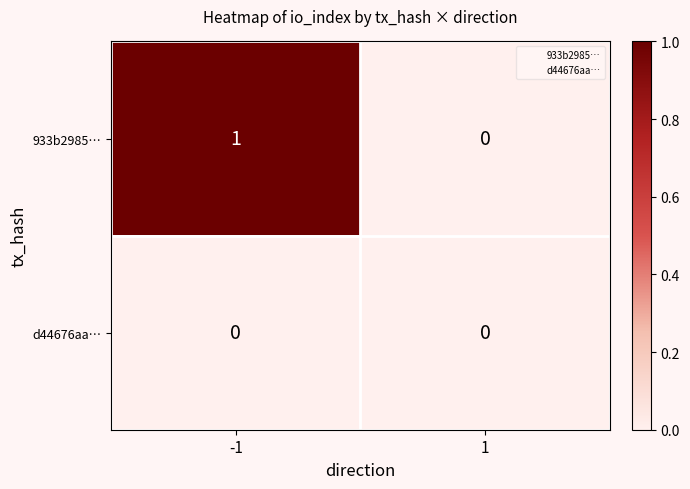

Is the value of d44676aa… at 1 greater than the value of 933b2985… at -1?

No